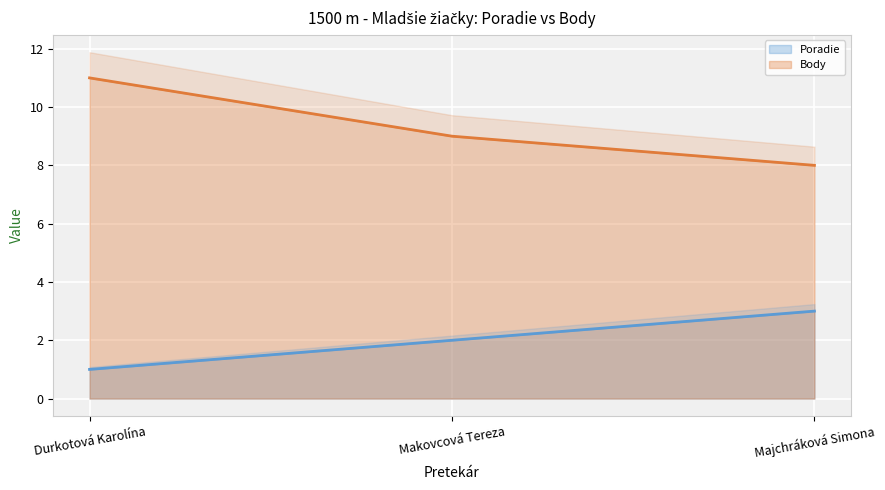

Where is Body nearest to the value 9?

Makovcová Tereza